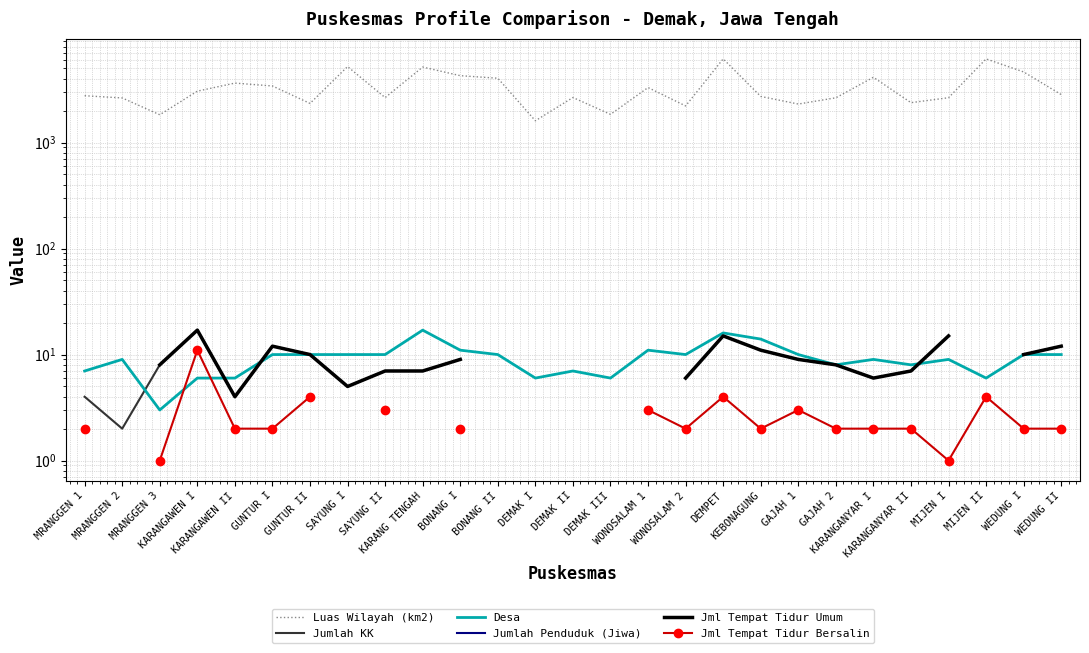

What is the lowest value of the Desa series?

3.0